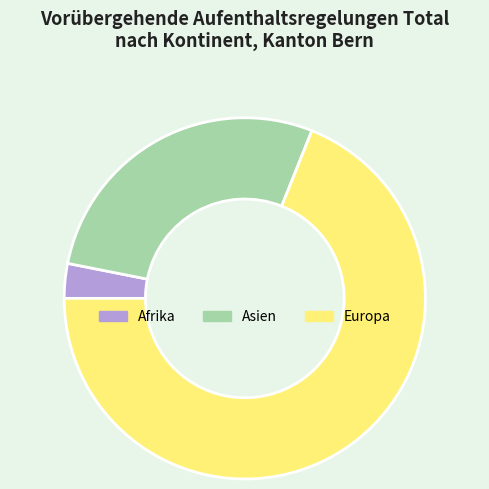

Is the sum of Asien and Afrika greater than half?

No